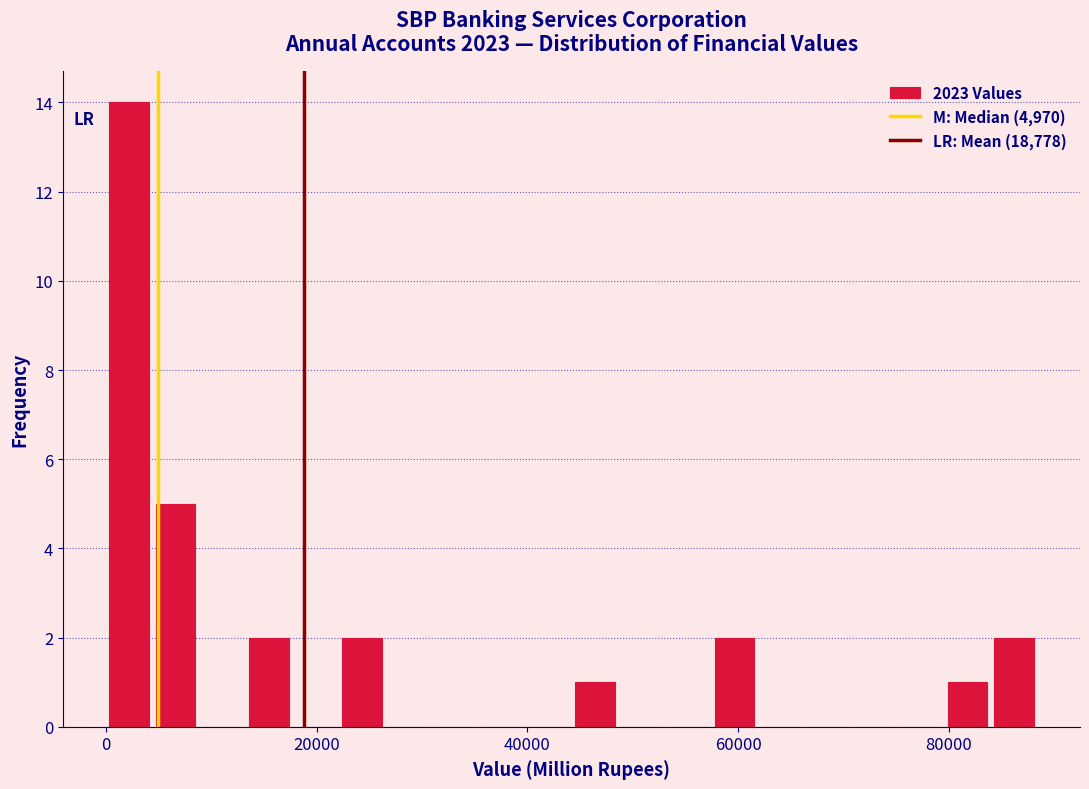

Read against the x-axis, roughly where is the centre of the tallest bar?

2000